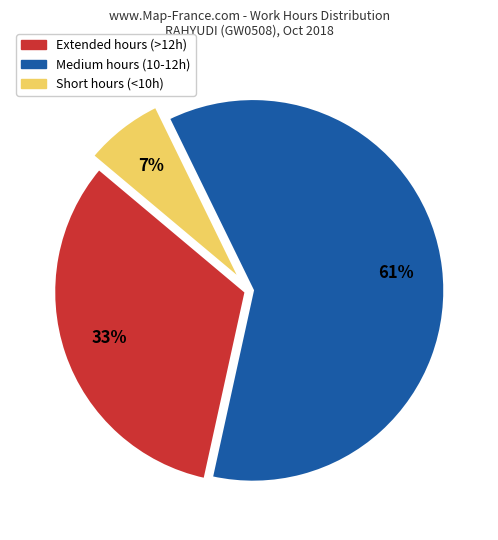

Is the sum of Short hours (<10h) and Extended hours (>12h) greater than half?

No